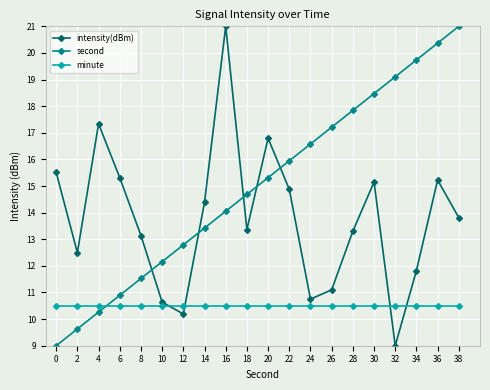

Is the value of intensity(dBm) at 38 greater than the value of minute at 2?

Yes